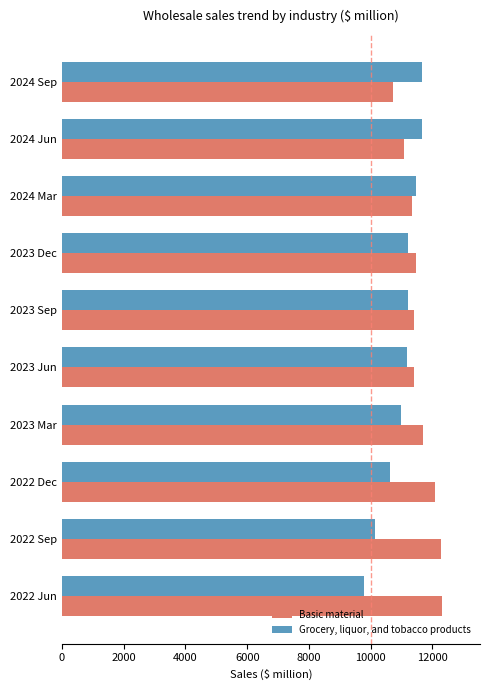

What is the difference between the second highest and second lowest values in the Grocery, liquor, and tobacco products series?

1504